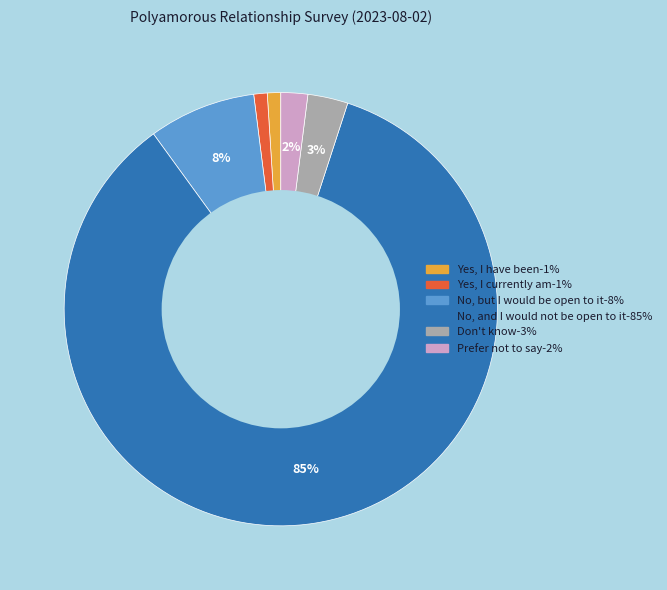

Does Yes, I have been account for over 50% of the chart?

No